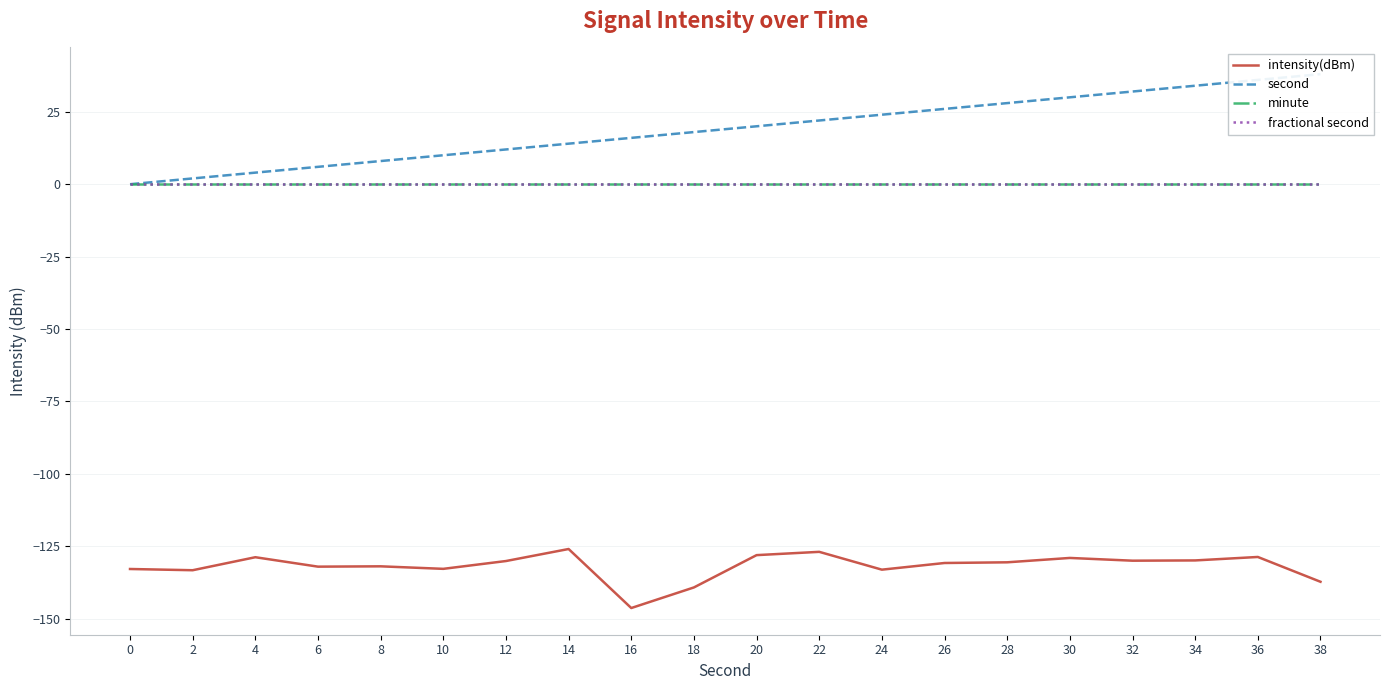

What is the smallest value displayed?

-146.3